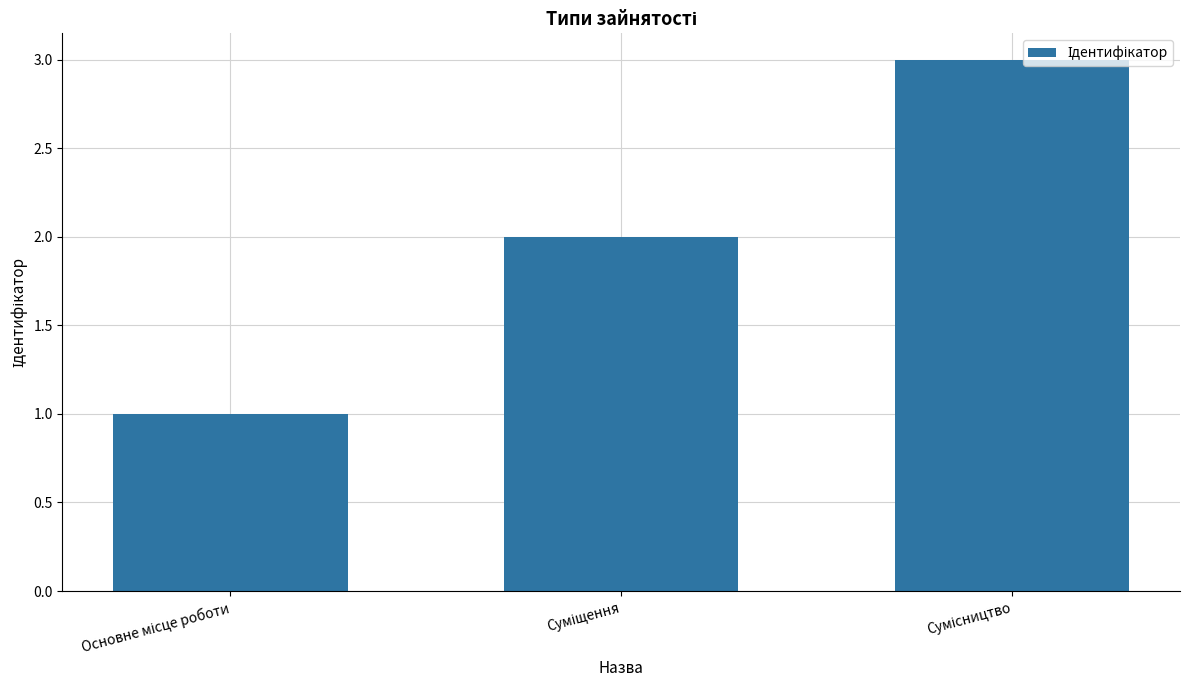

Count the number of categories in the chart.

3